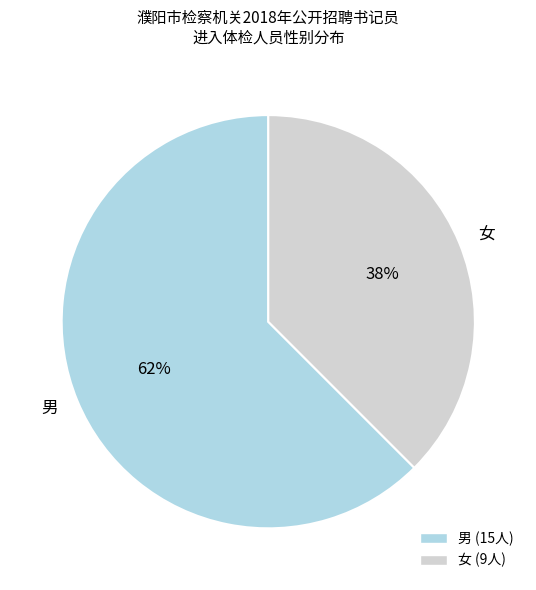

True or false: 女 accounts for 46% of the total.

False